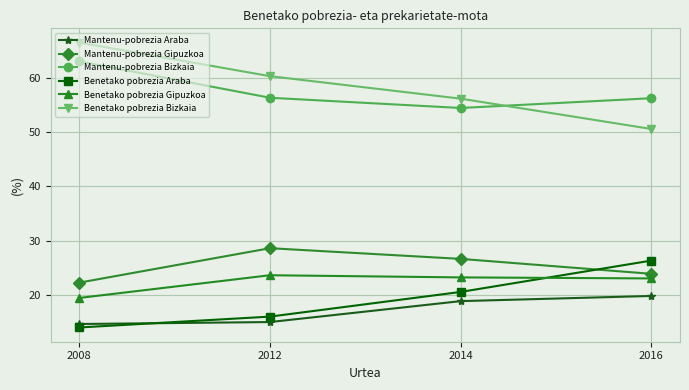

How many data points does each series have?

4